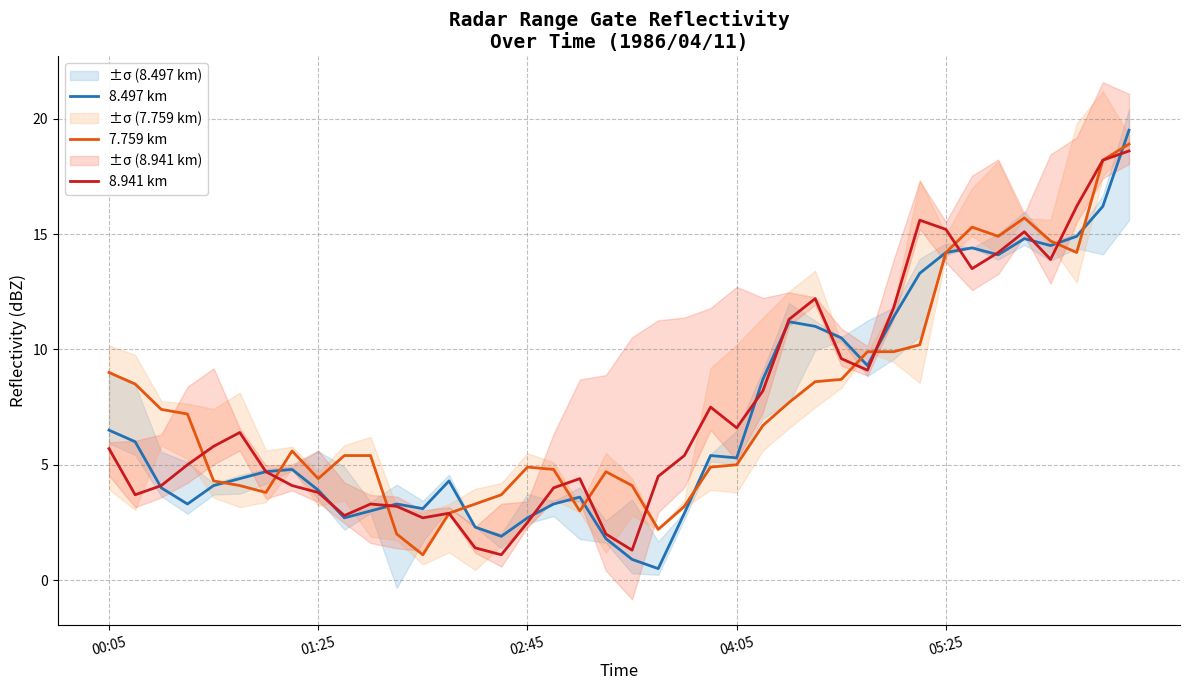

True or false: 8.941 km has a value of 2.6 at 00:05.

False